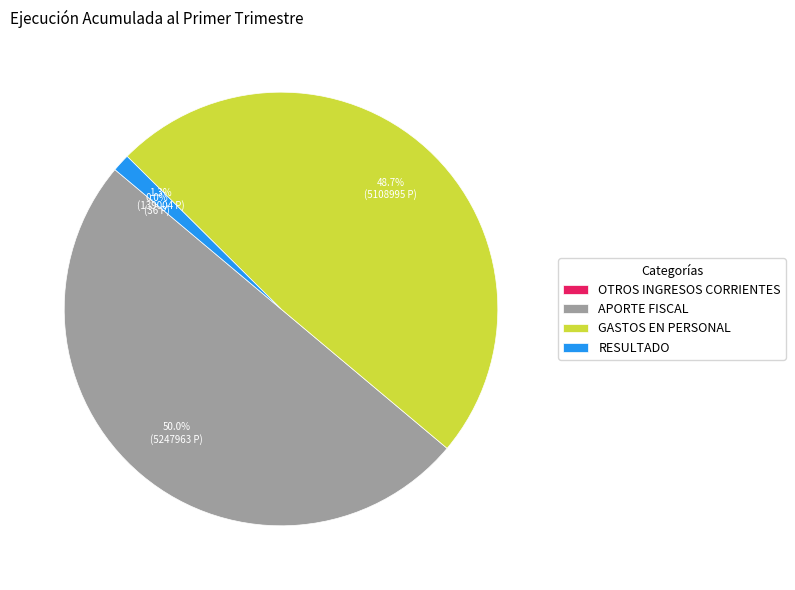

Does GASTOS EN PERSONAL account for over 50% of the chart?

No